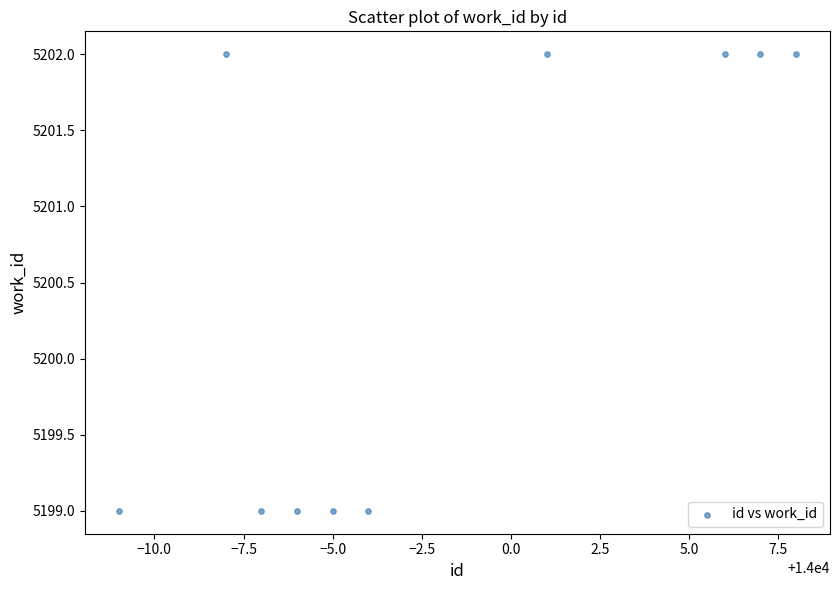

What is the range of Y values (max minus min)?

3